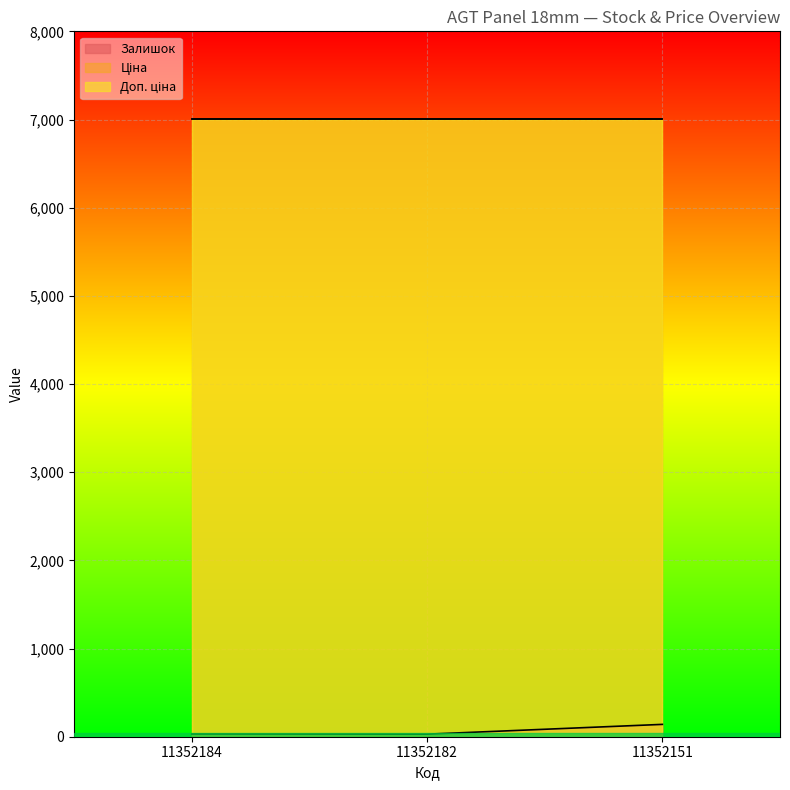

How many lines are shown in the chart?

3